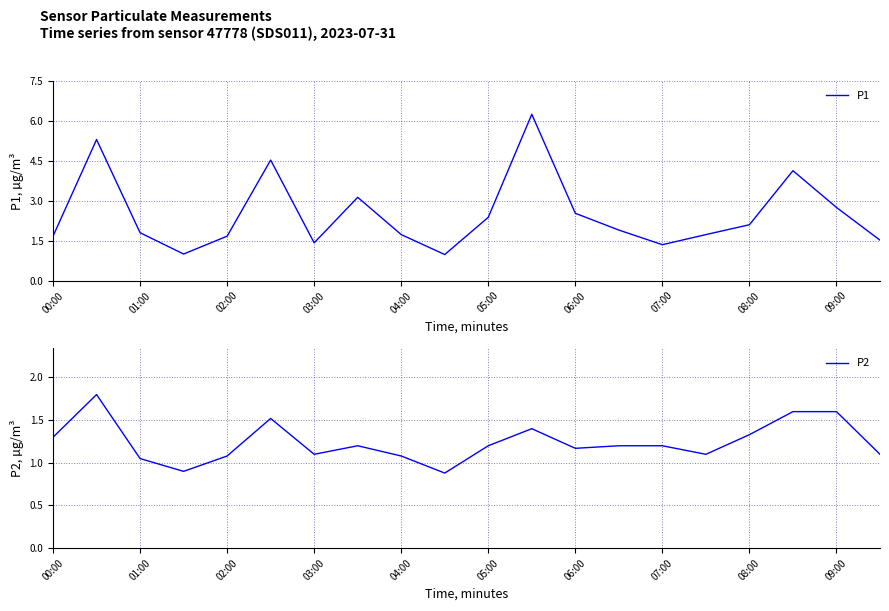

Where does the P1 series first go above 1?

00:00